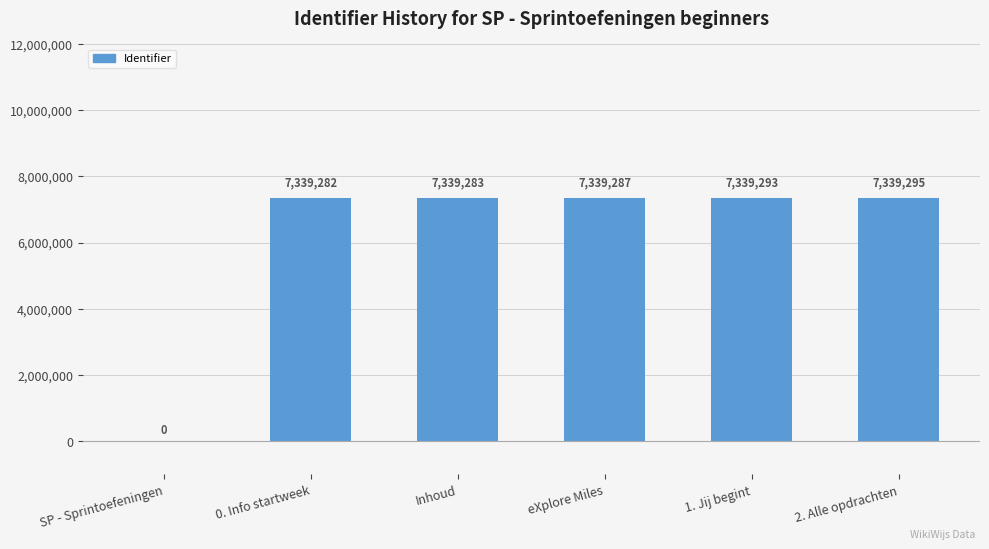

Read the value at 2. Alle opdrachten, to the nearest 100.

7339300